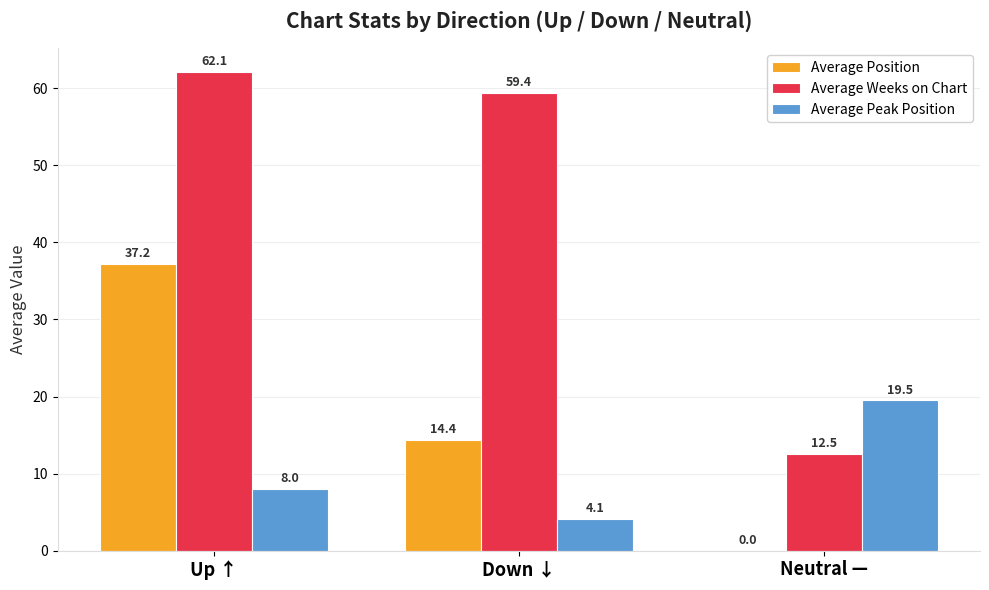

Which series changed the most between Down ↓ and Neutral —?

Average Weeks on Chart